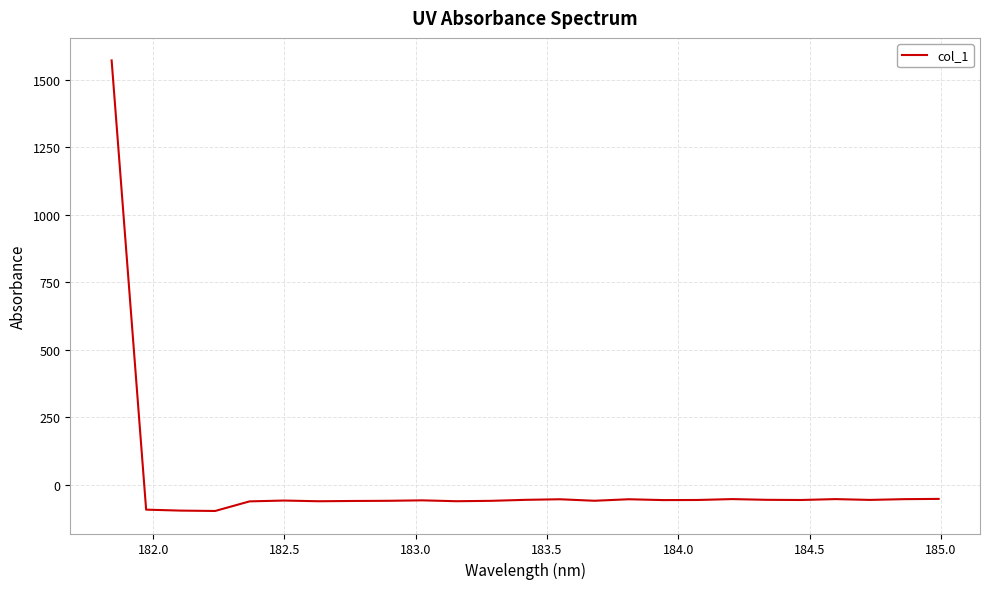

What is the difference between the maximum and minimum values?

1668.9